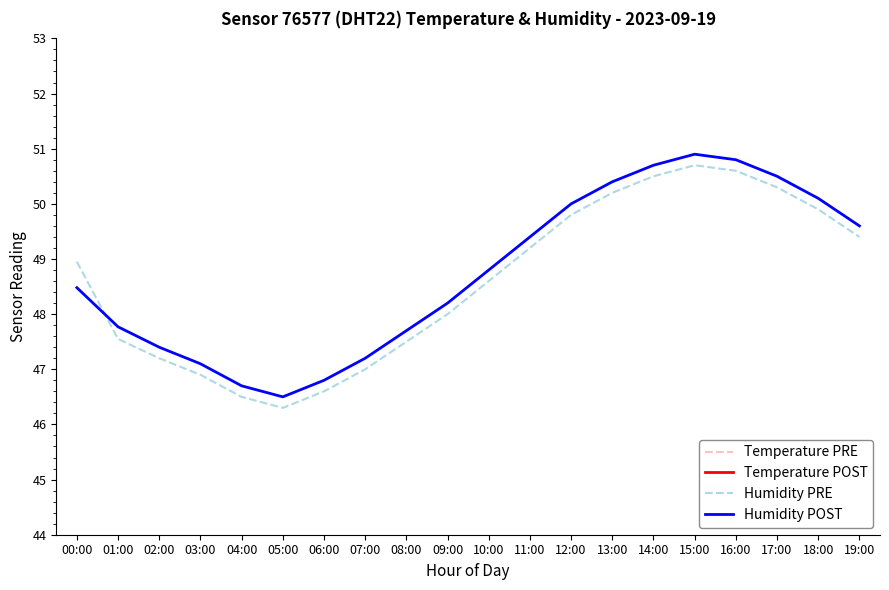

Read the Temperature POST value at 01:00.

19.0